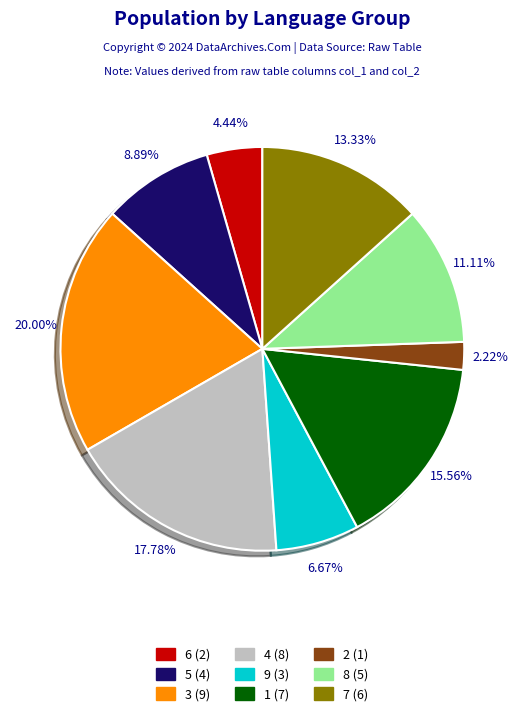

To the nearest percent, what is the combined percentage of 9 and 3?

27%